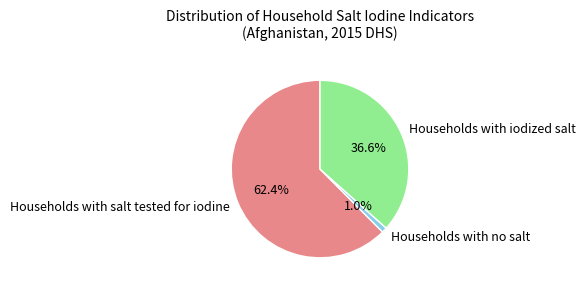

Is it true that Households with iodized salt is 37% of the pie?

True